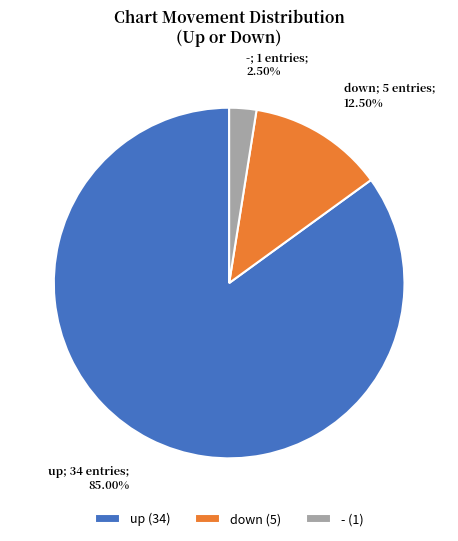

How many slices are in this pie chart?

3